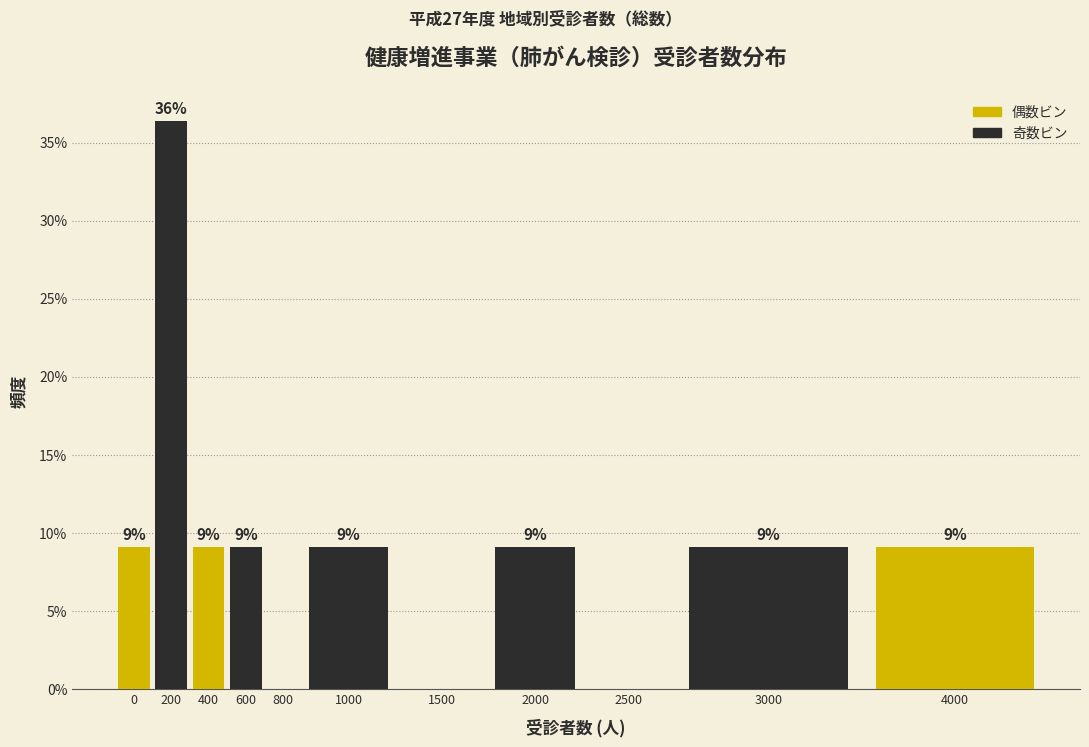

Are the bars horizontal?

No